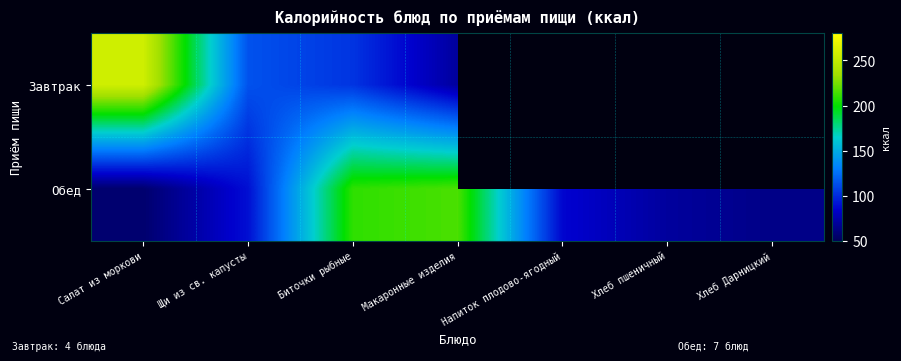

List the series in order of their peak value, highest first.

Завтрак, Обед